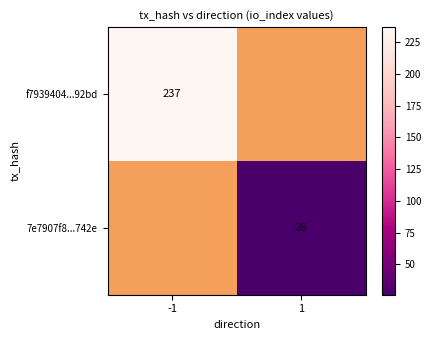

The value of f7939404...92bd at -1 is 237. True or false?

True